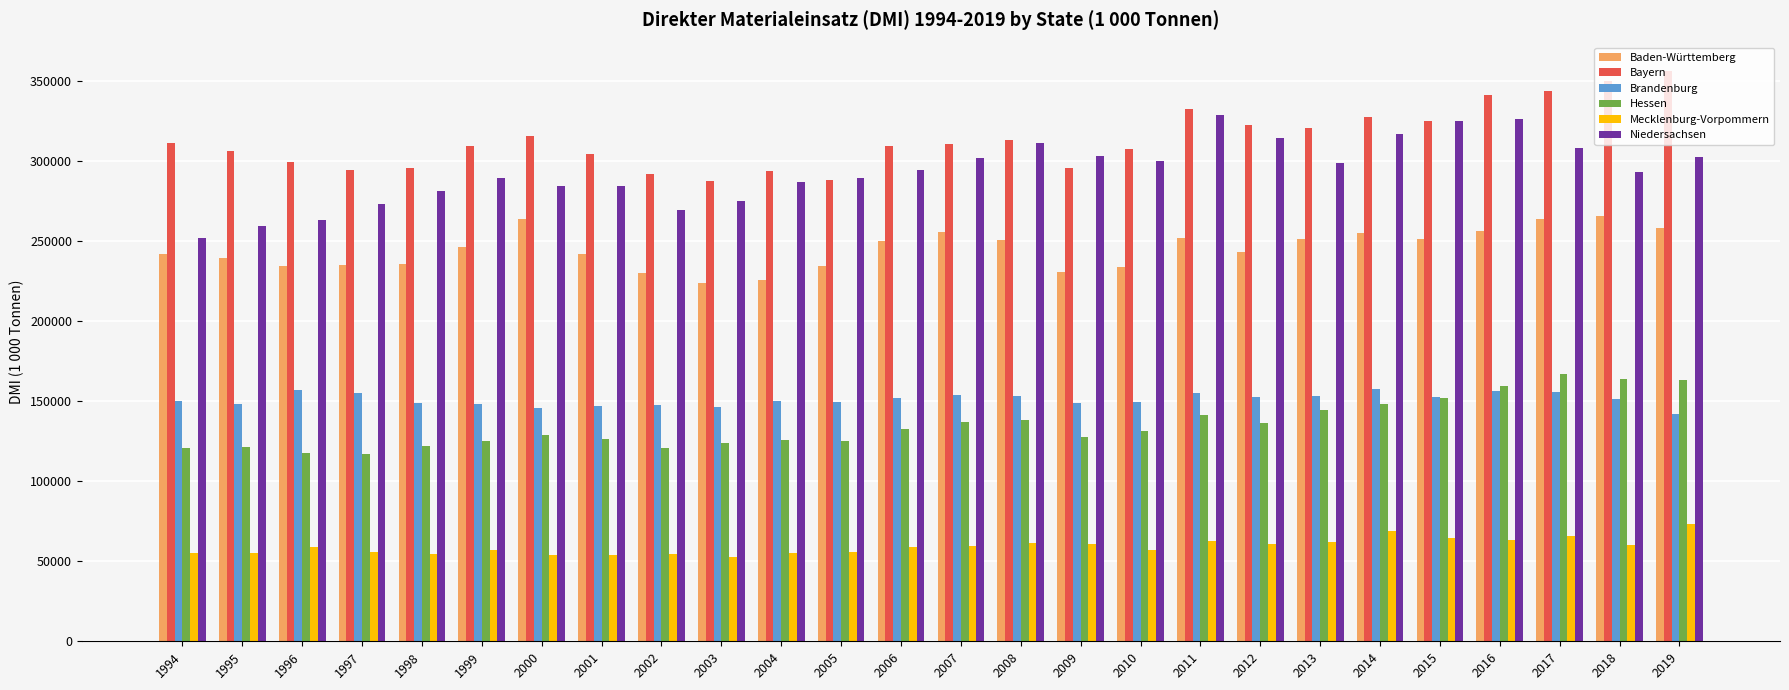

Which series has the largest total across all categories?

Bayern